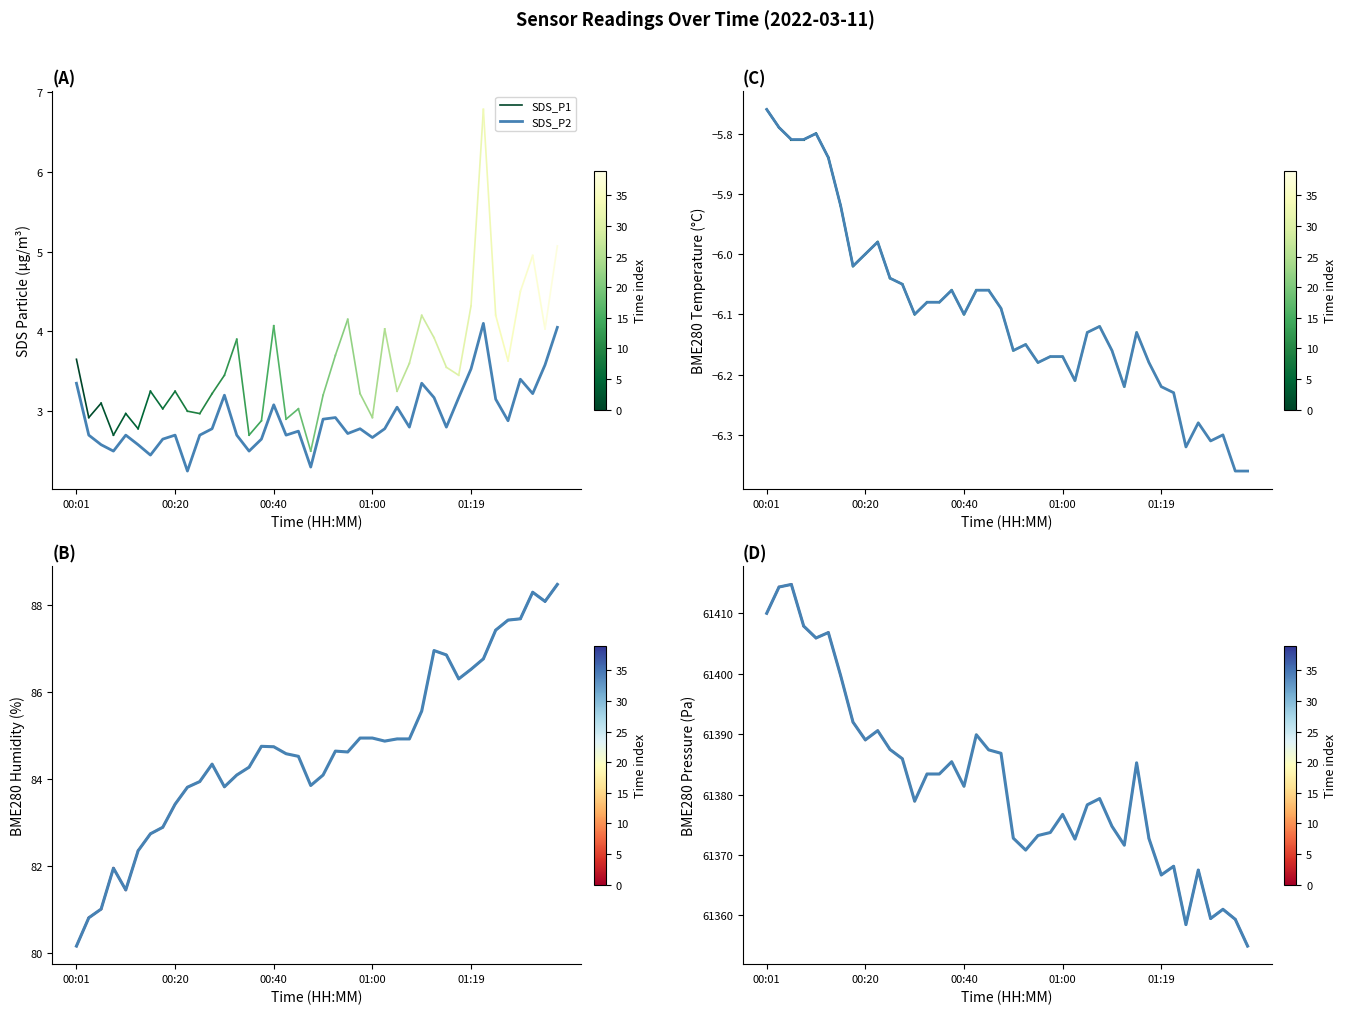

Where is the first local maximum for BME280_temperature?

00:11